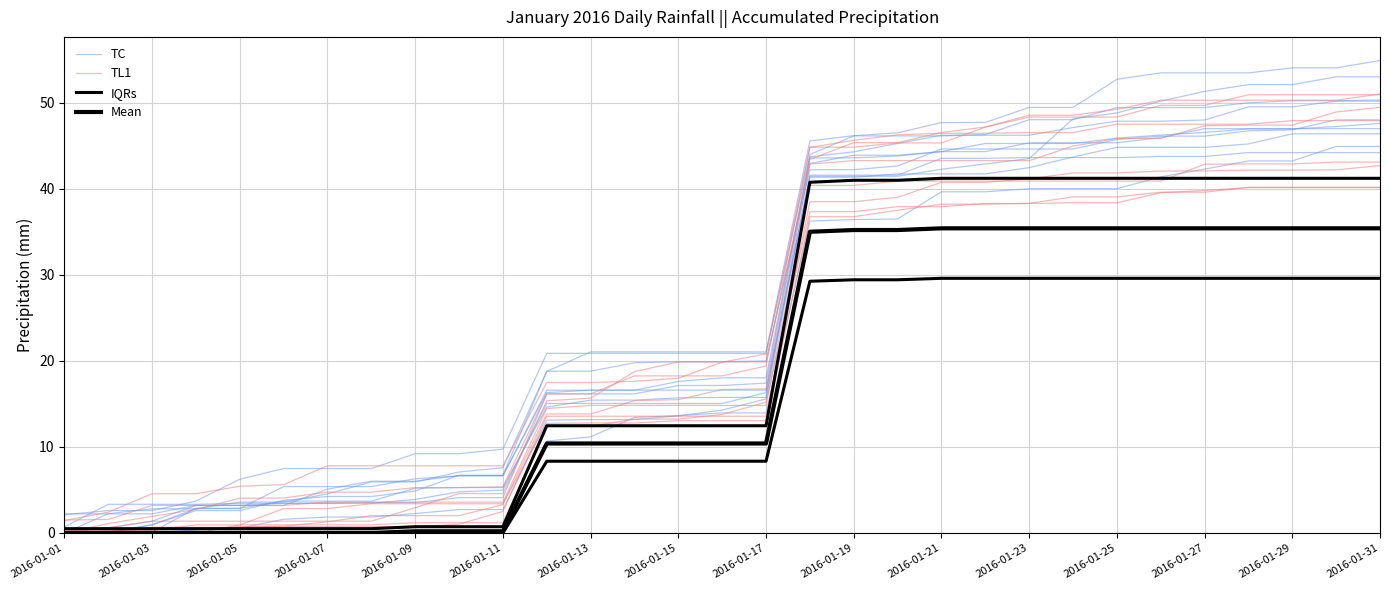

The IQRs series shows 57.4 at 29. True or false?

False